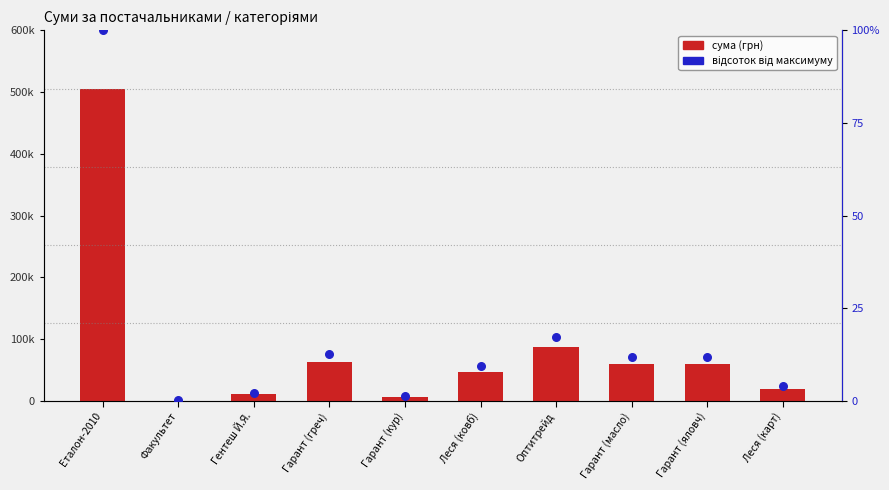

At which category is the sum across all series the highest?

Еталон-2010